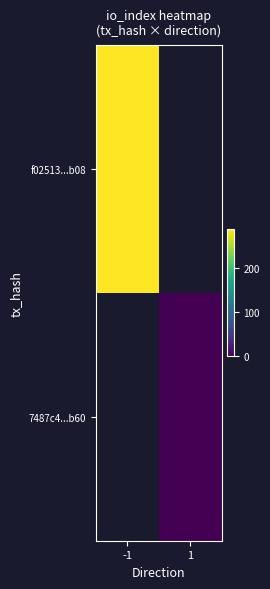

At how many categories does at least one series exceed 4?

1